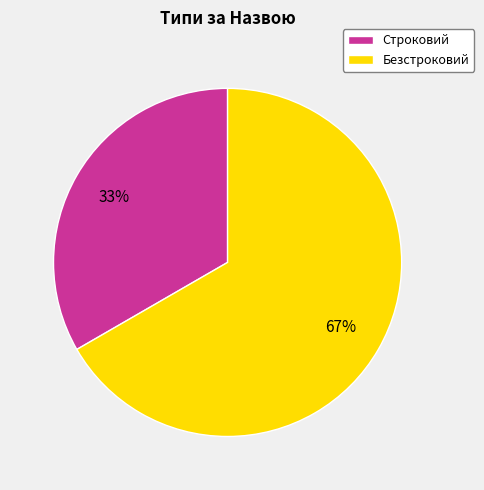

Which category accounts for the majority?

Безстроковий